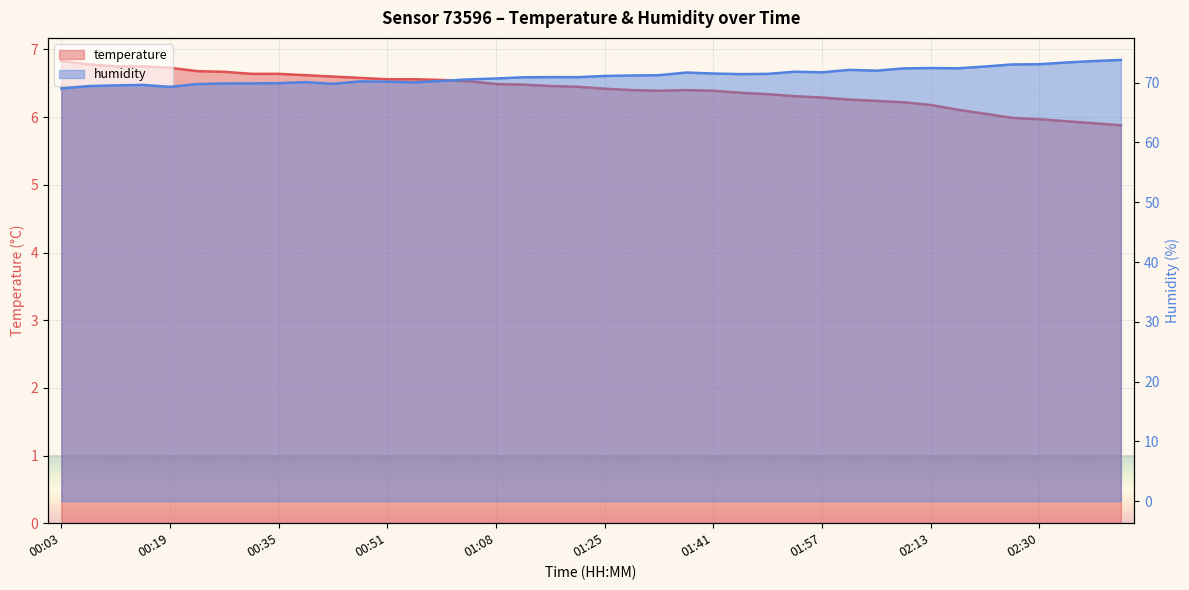

The value of humidity at 02:42 is 73.8. True or false?

True